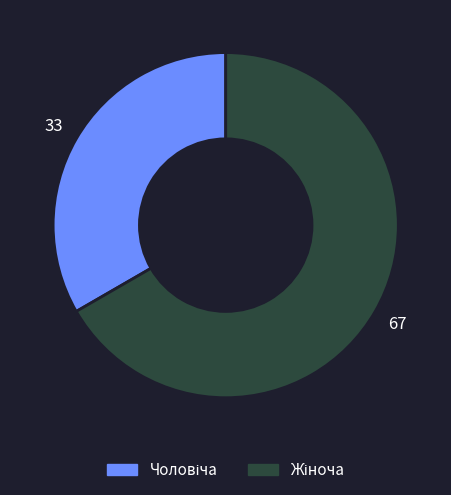

What is the largest slice in the pie chart?

Жіноча